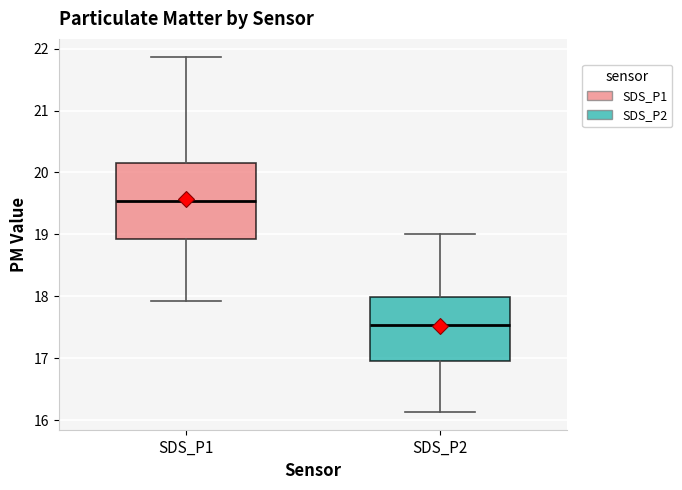

Which box has the highest median line?

SDS_P1